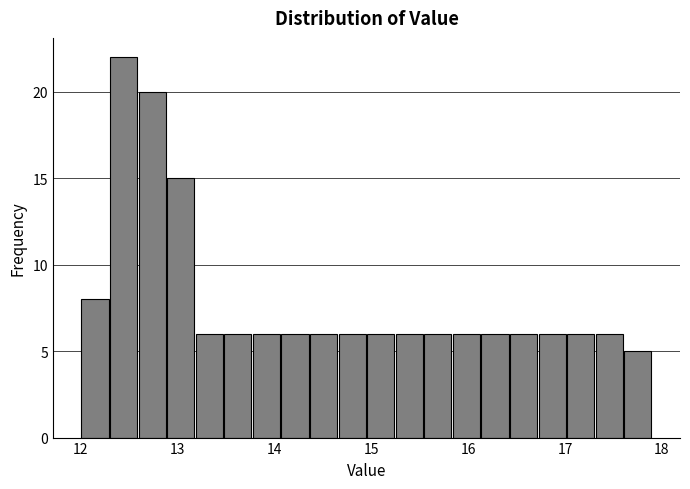

Read against the x-axis, roughly where is the centre of the tallest bar?

12.4